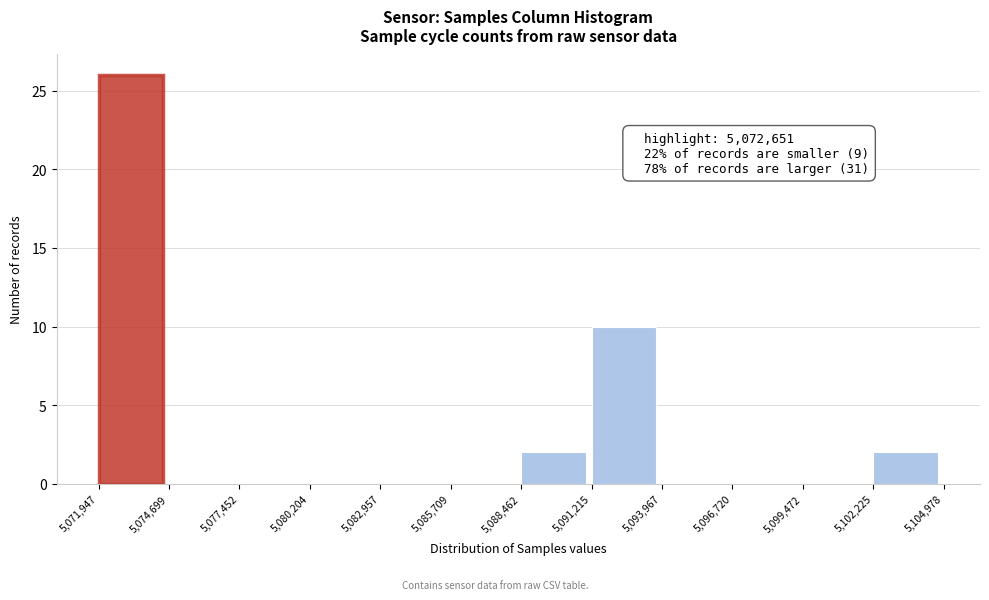

Over which range of the x-axis is the bar tallest?

5,071,947 to 5,074,699